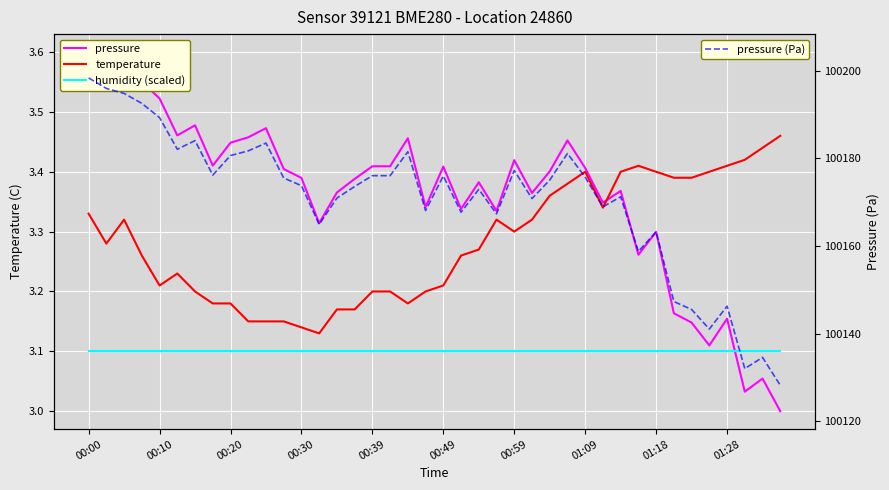

At which label is humidity (scaled) closest to 3?

00:00